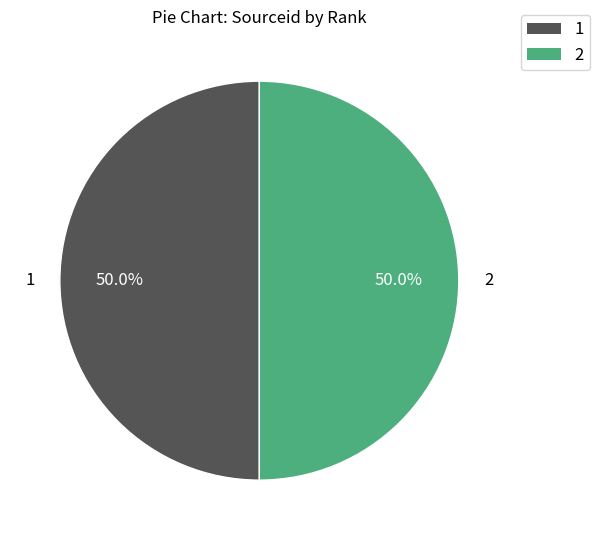

To the nearest percent, what is the average slice percentage?

50%